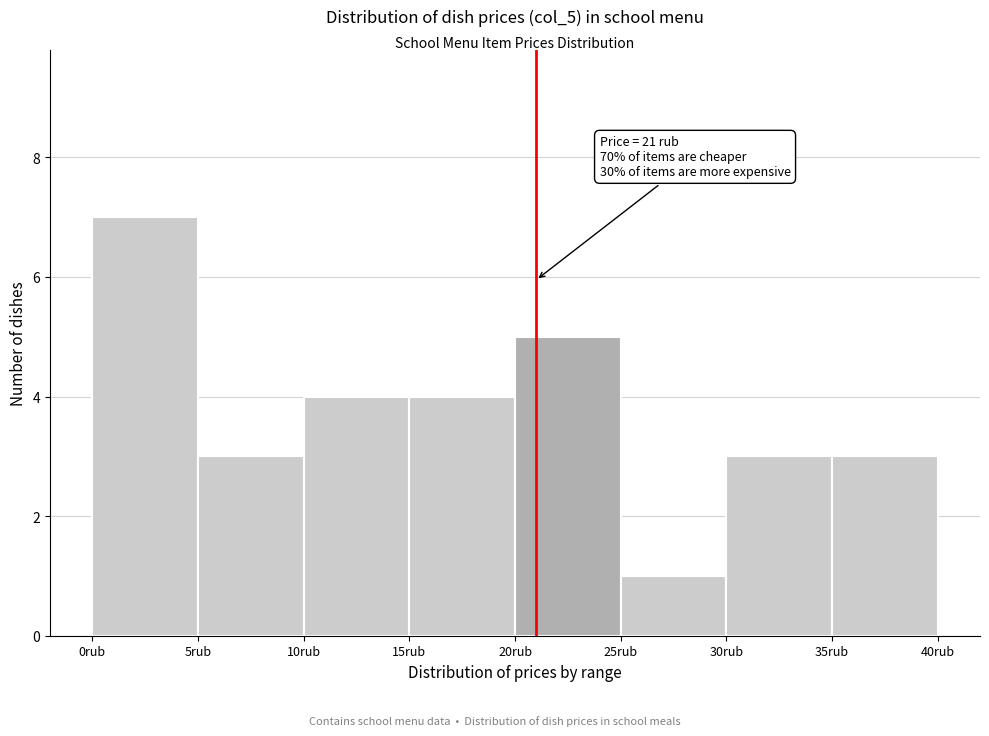

Which range on the x-axis has the tallest bar?

0 to 5